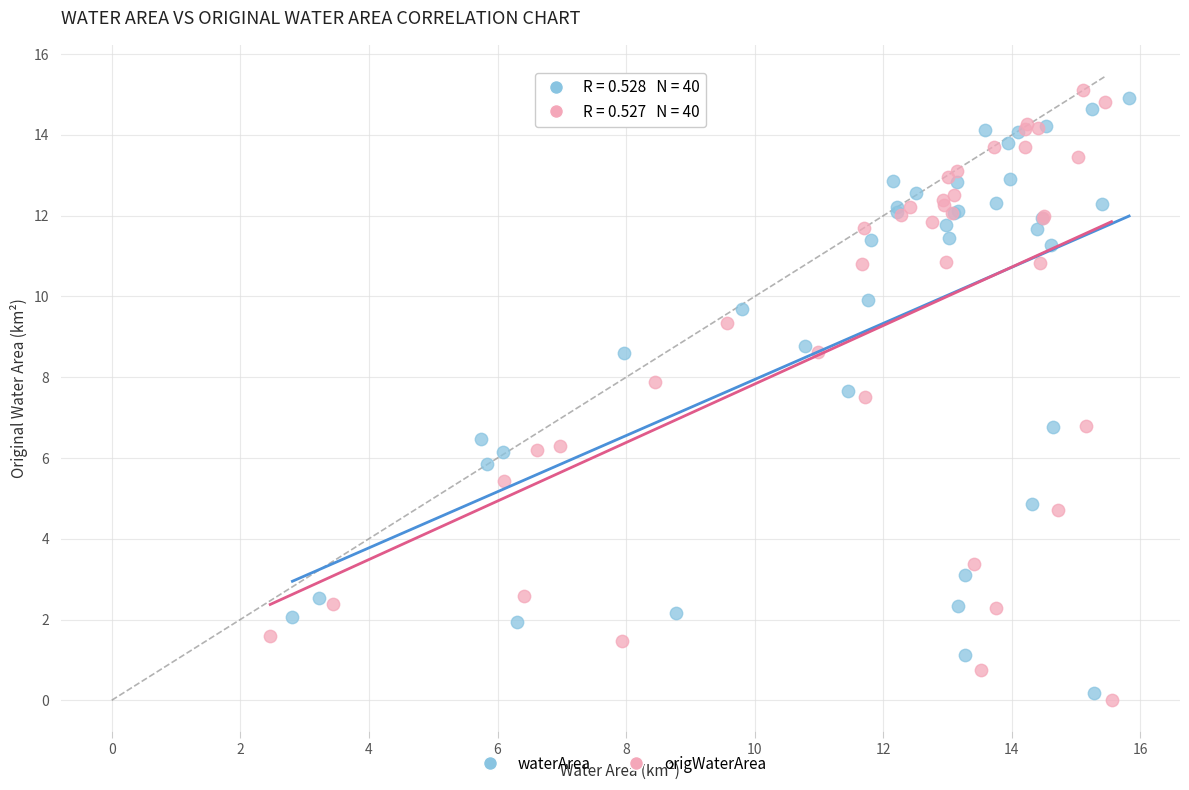

Which series has the widest spread of Y values?

origWaterArea